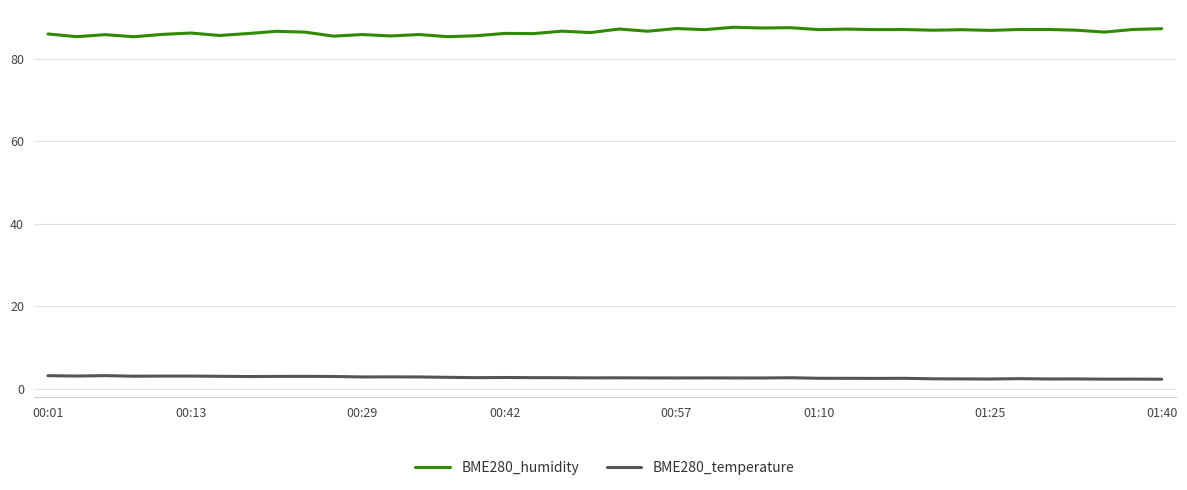

List the series in order of their peak value, lowest first.

BME280_temperature, BME280_humidity